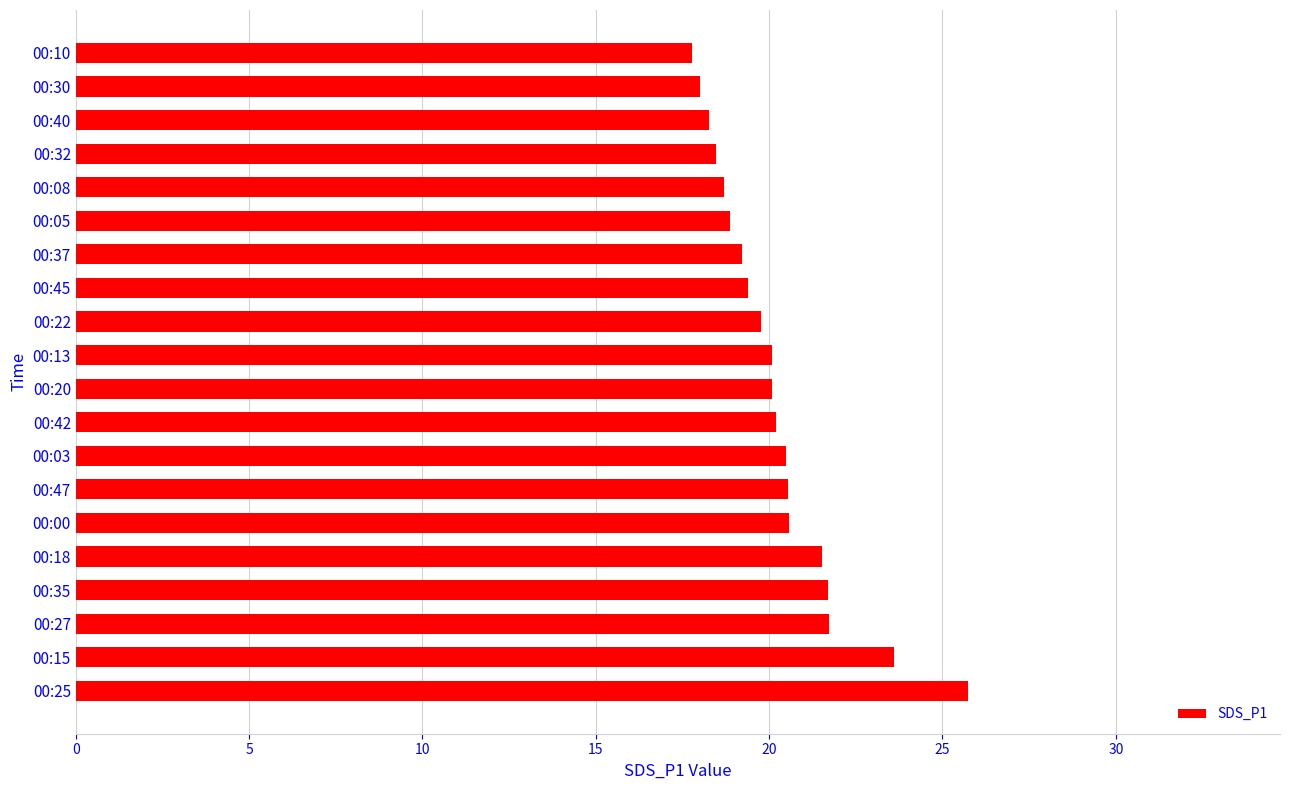

The chart shows a value of 18.7 at 00:08. True or false?

True